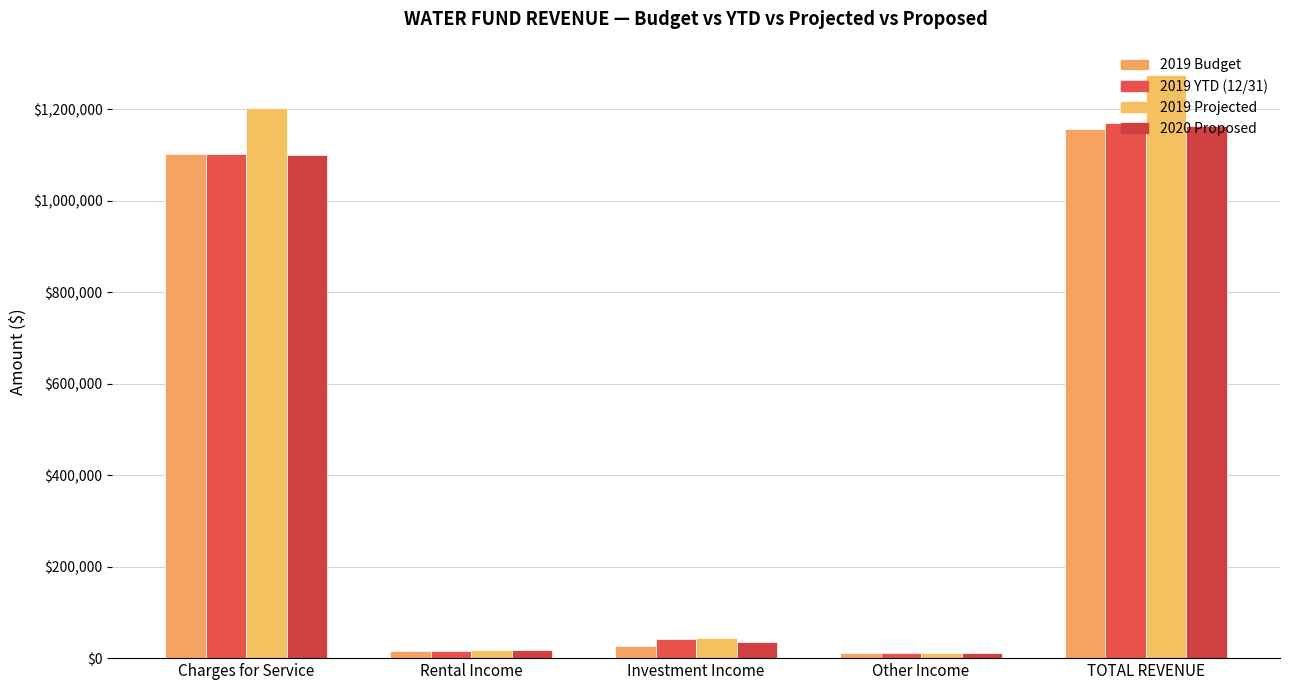

Which series changed the most between Rental Income and Investment Income?

2019 Projected